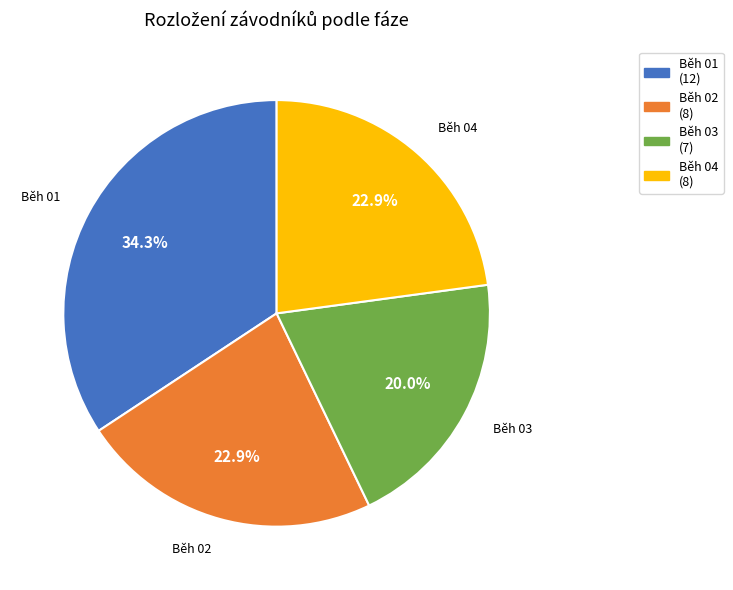

True or false: Běh 03 accounts for 26% of the total.

False